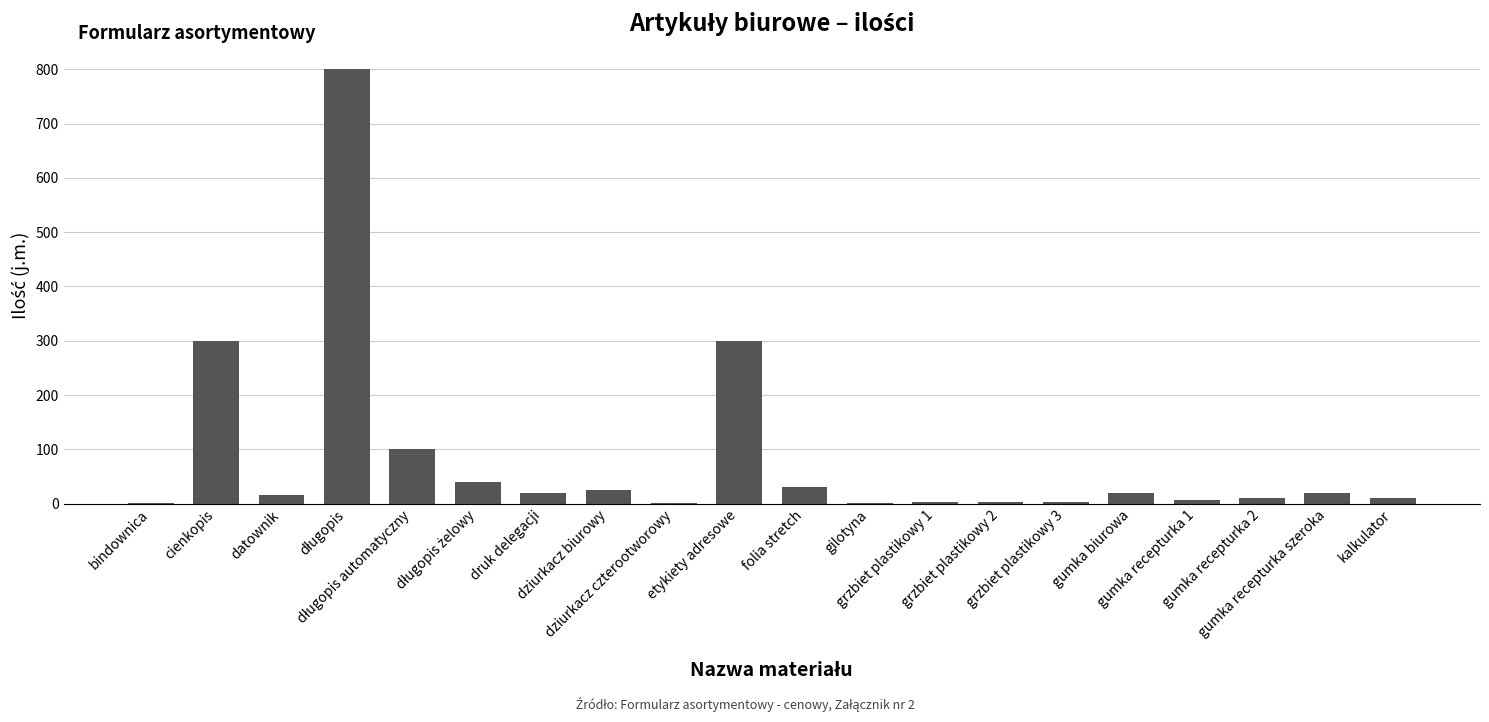

What is the greatest value displayed?

800